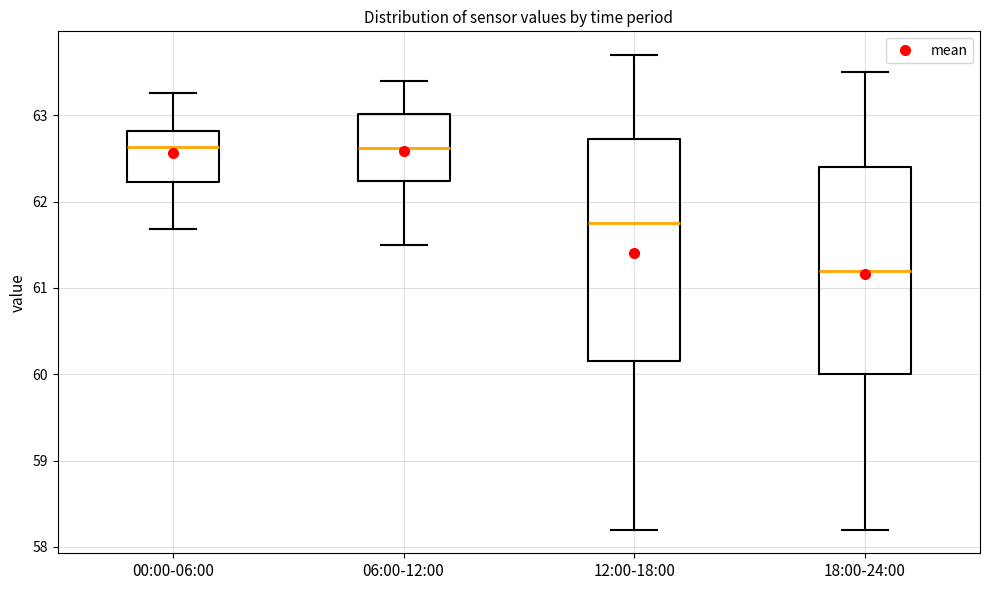

Reading left to right, read every box against the y-axis: the position of its median line, the range the box covers, and the ends of its whiskers. The values are not printed on the chart, so give them approximately, as read against the axis.

00:00-06:00: median 62.6, box 62.2 to 62.8, whiskers 61.7 to 63.3
06:00-12:00: median 62.6, box 62.2 to 63.0, whiskers 61.5 to 63.4
12:00-18:00: median 61.8, box 60.2 to 62.7, whiskers 58.2 to 63.7
18:00-24:00: median 61.2, box 60.0 to 62.4, whiskers 58.2 to 63.5